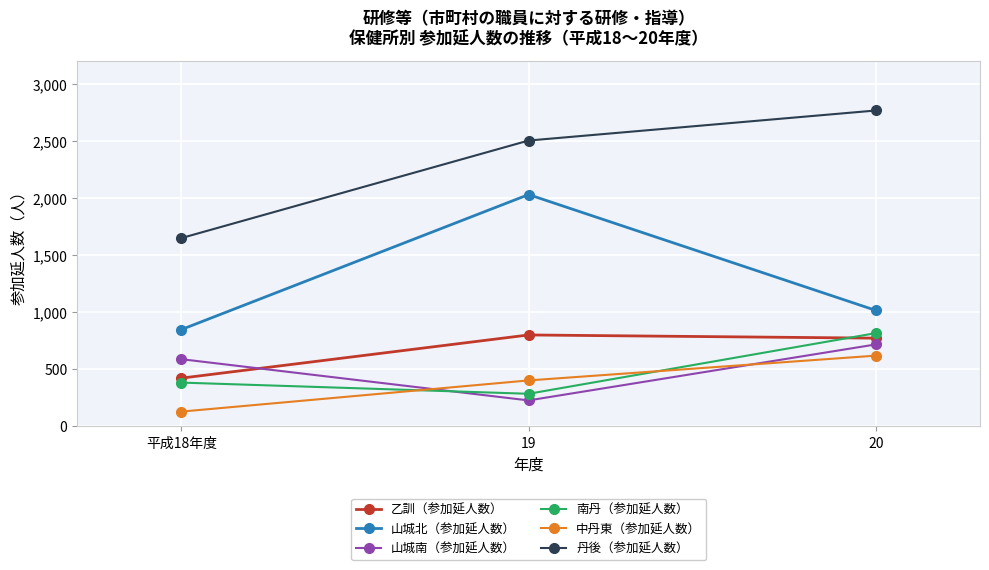

What value does the 山城南（参加延人数） series have at 平成18年度, to the nearest 10?

590